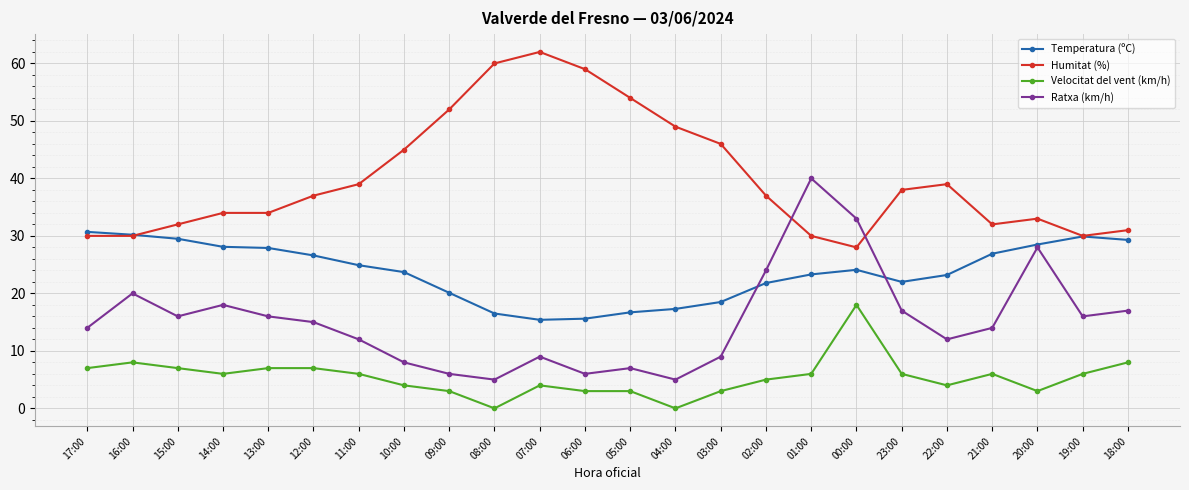

True or false: Ratxa (km/h) and Velocitat del vent (km/h) cross at least once.

False